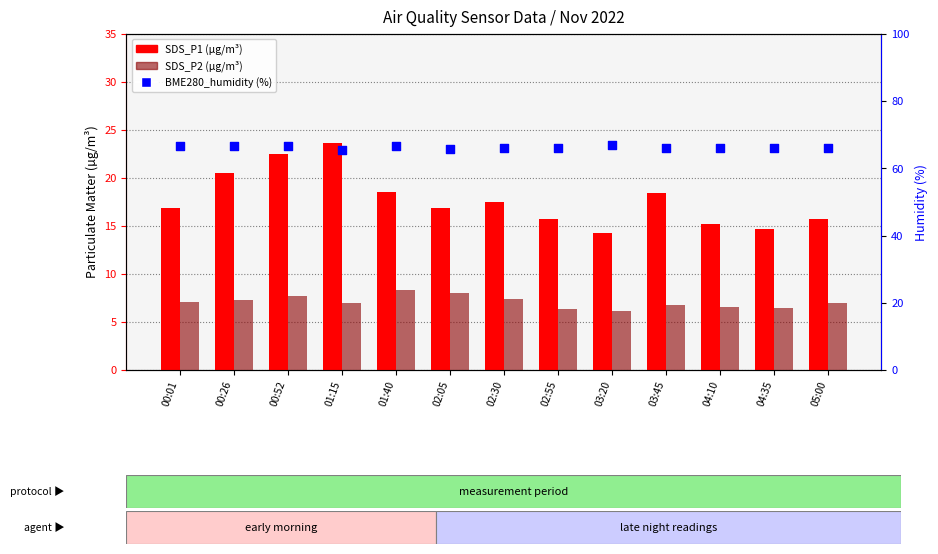

What is the total value across all series at 02:05?

90.7